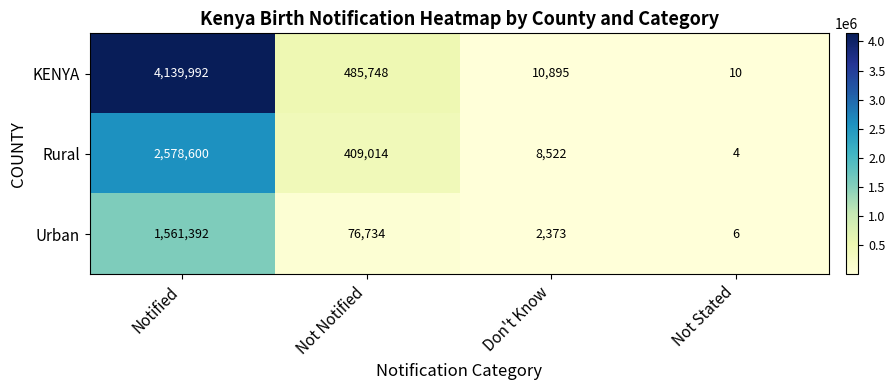

Which category has the lowest value in the Urban series?

Not Stated